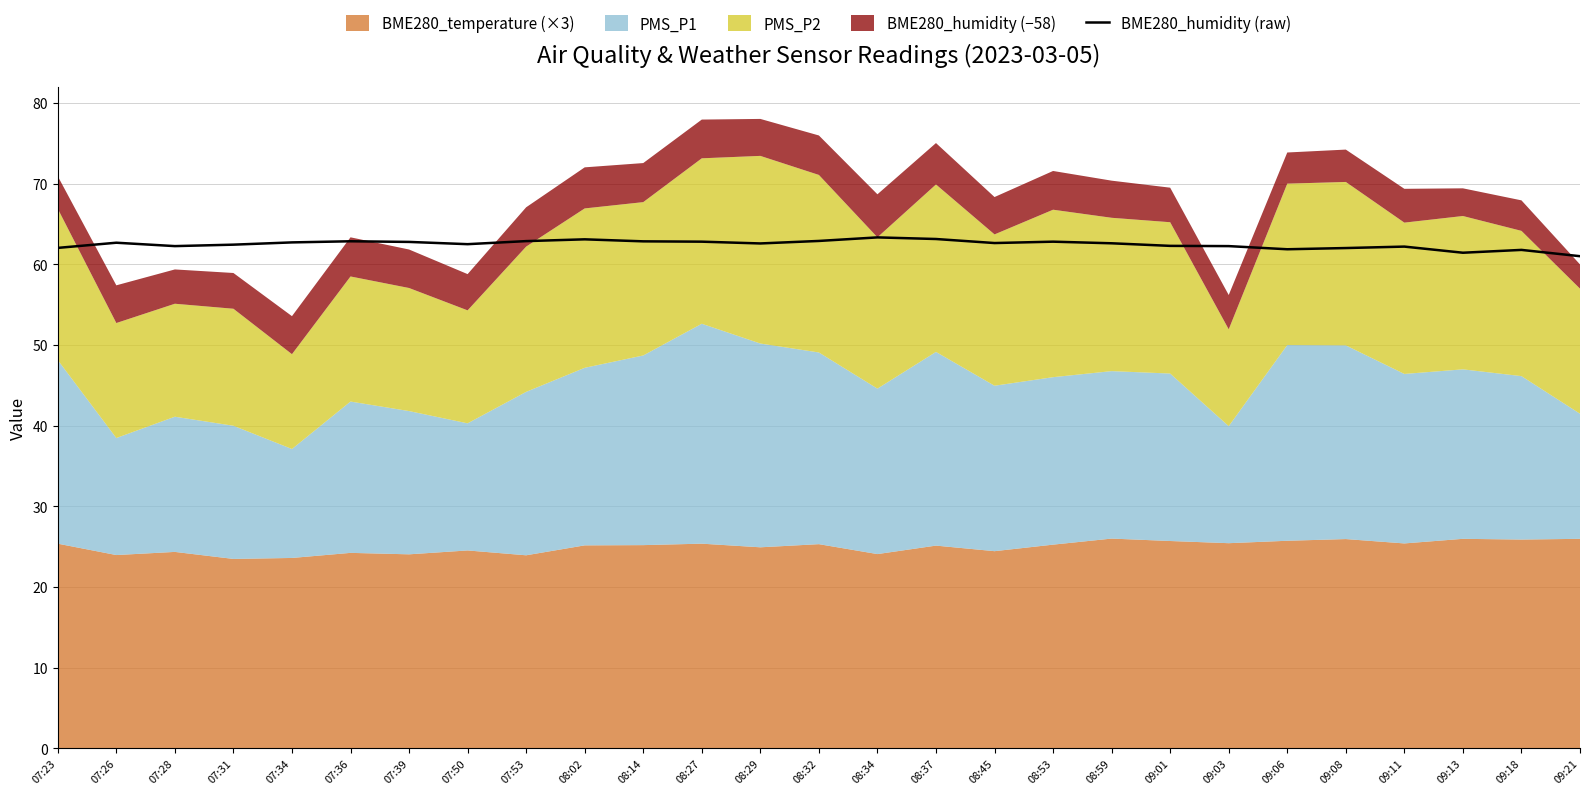

Where is the data nearest to the value 62?

09:08